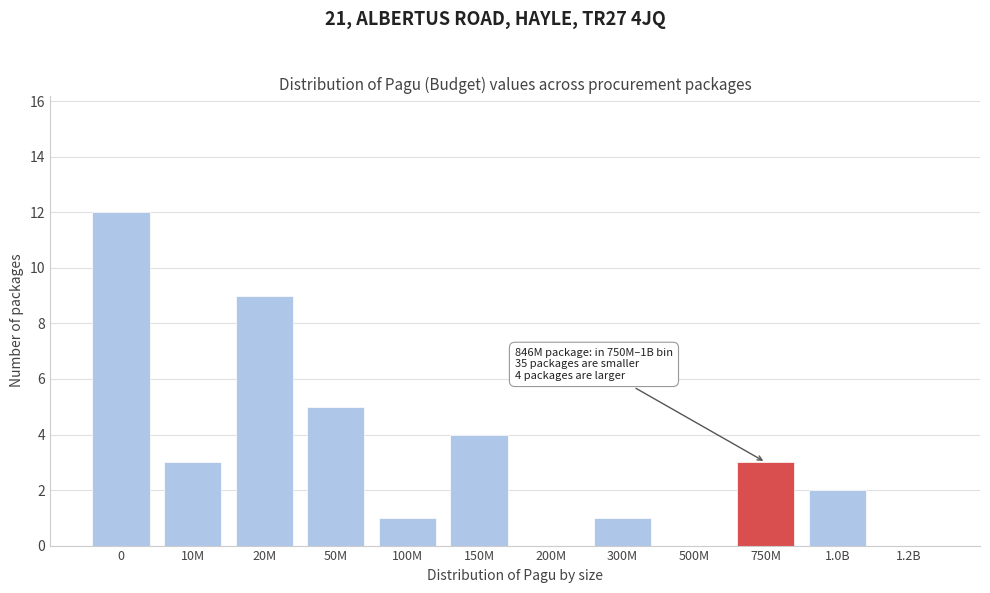

Reading right to left, extract all data points from this chart.

1.2B=0	1.0B=2	750M=3	500M=0	300M=1	200M=0	150M=4	100M=1	50M=5	20M=9	10M=3	0=12